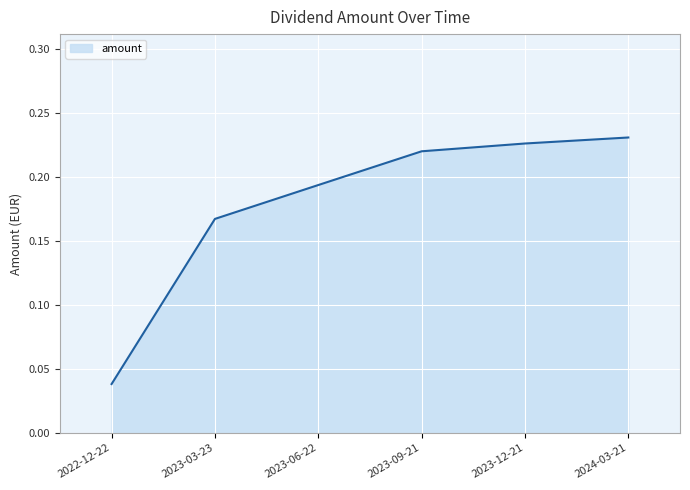

What position from the right is 2023-12-21?

2